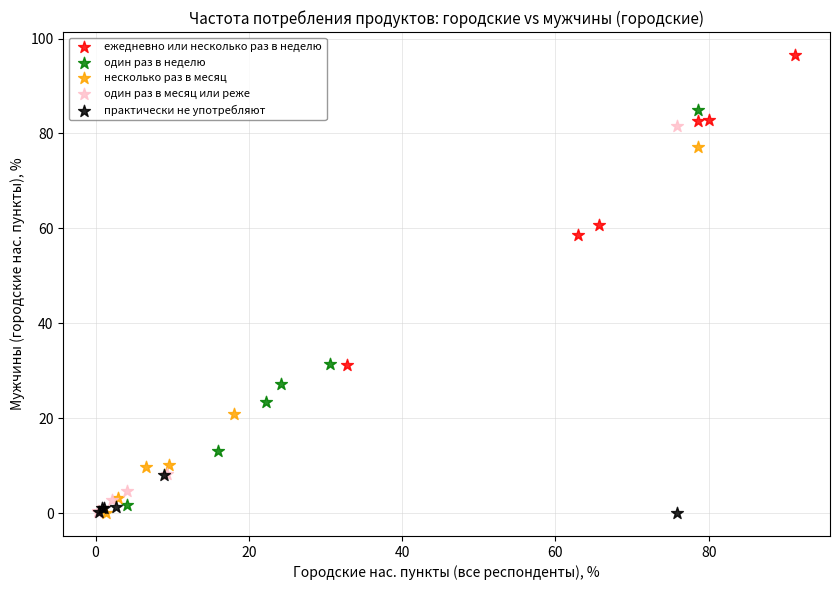

Which series reaches the maximum Y coordinate?

ежедневно или несколько раз в неделю